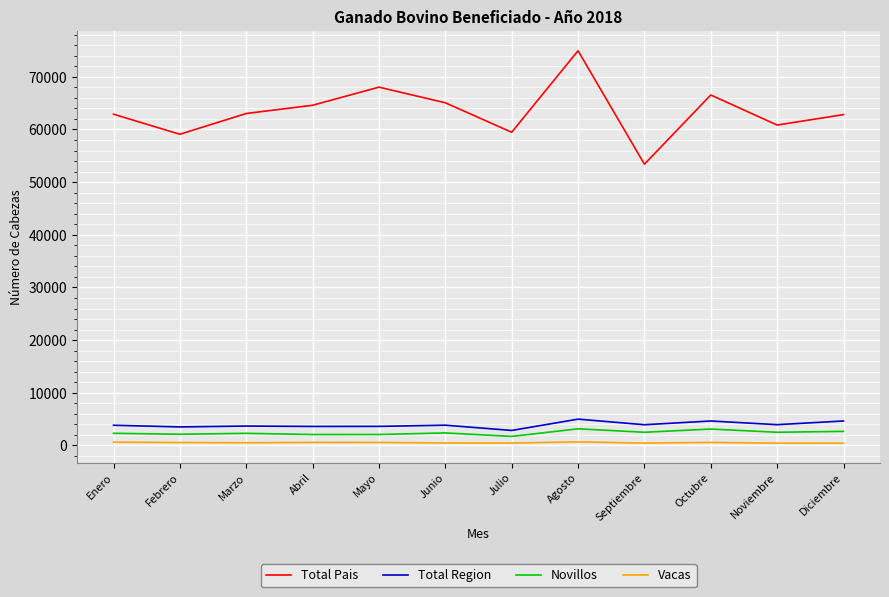

How many lines are shown in the chart?

4